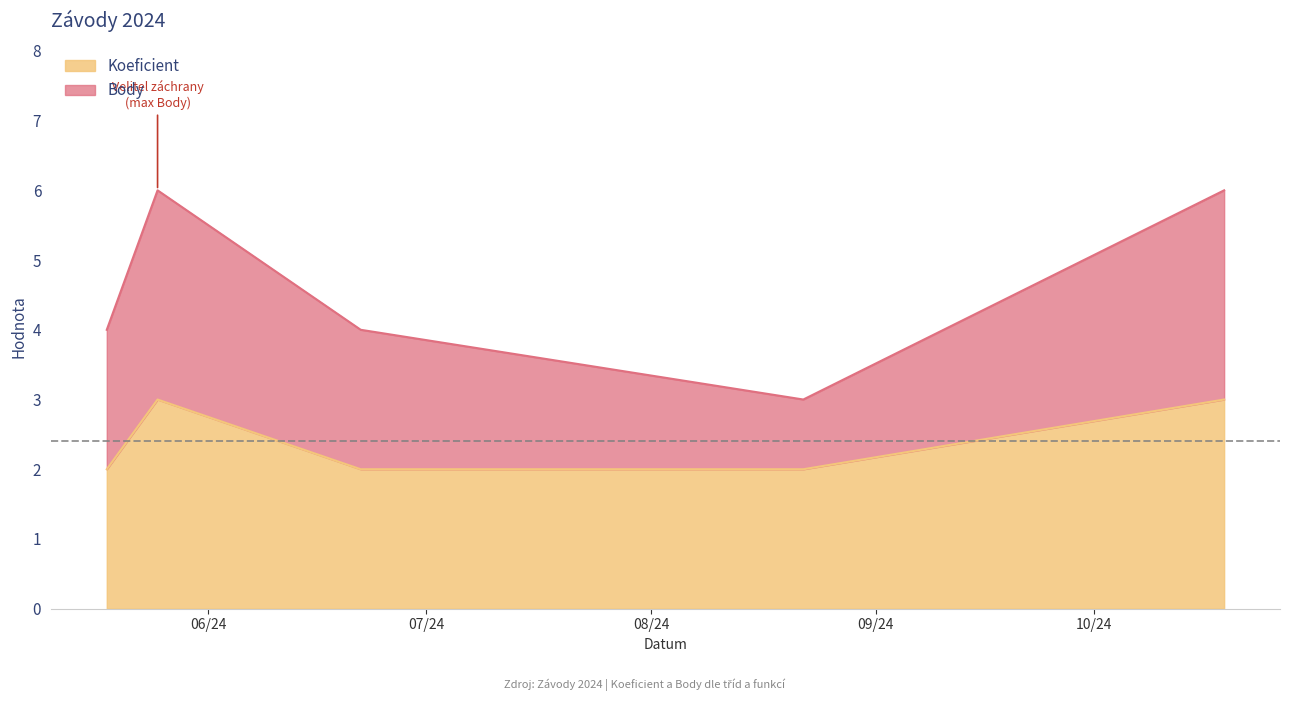

How many lines are shown in the chart?

2